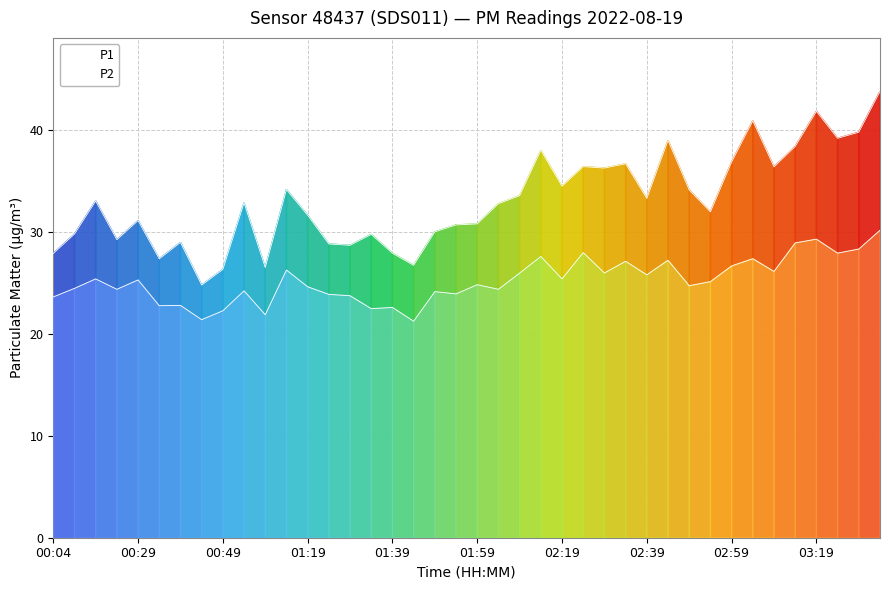

Which series has the largest range (max minus min)?

P1